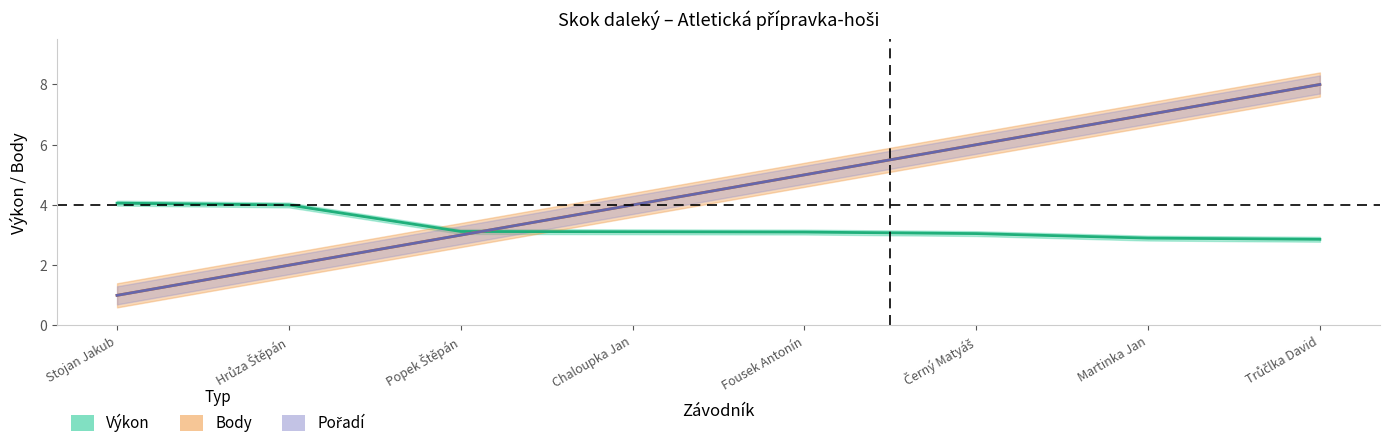

Does the chart display data point markers on the line(s)?

No